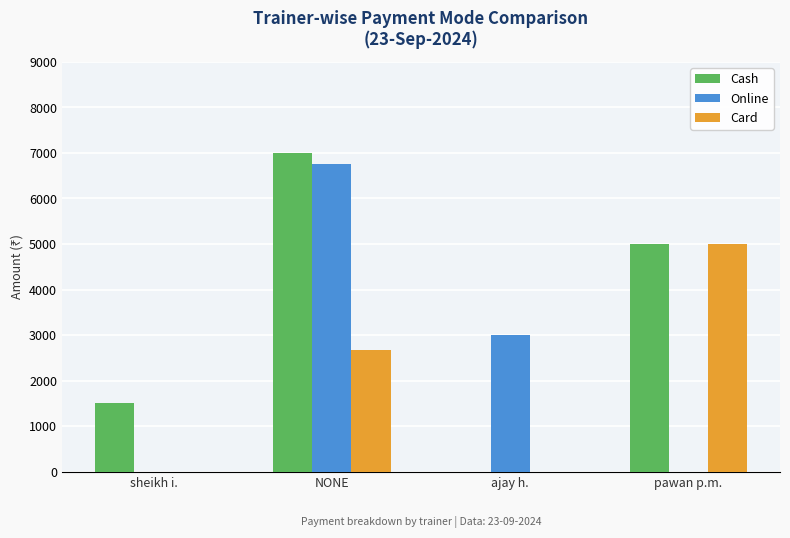

Where does the Online series first go above 3000?

NONE